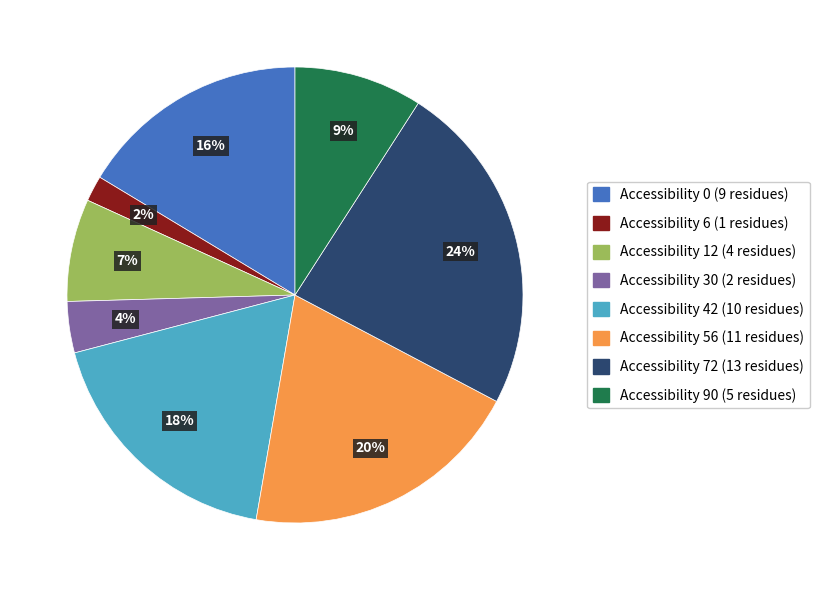

Do Accessibility 42 (10 residues) and Accessibility 12 (4 residues) together represent more than half of the pie?

No